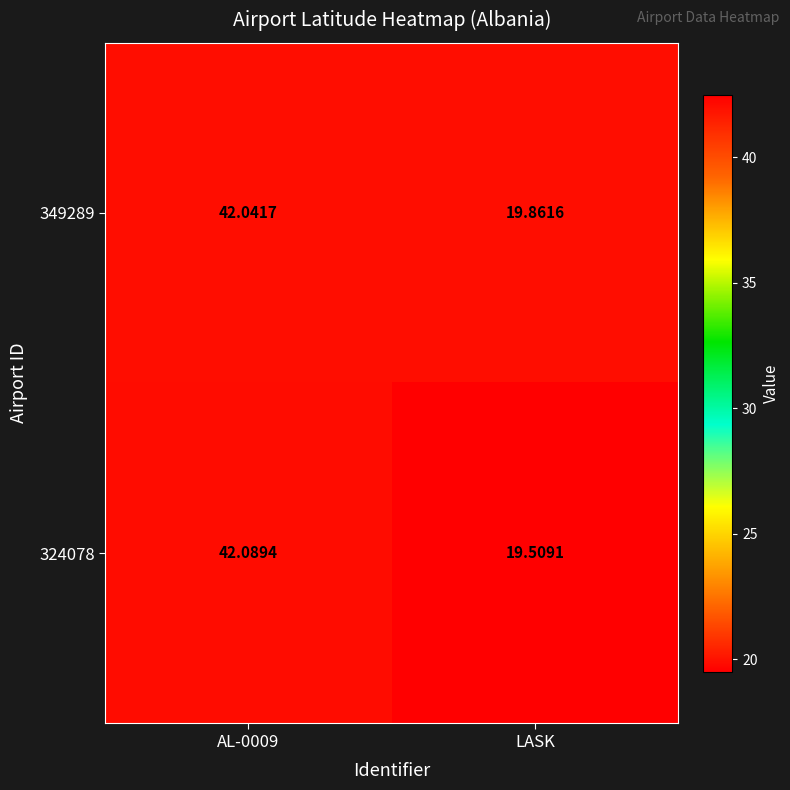

What is the total value across all series at LASK?

39.4